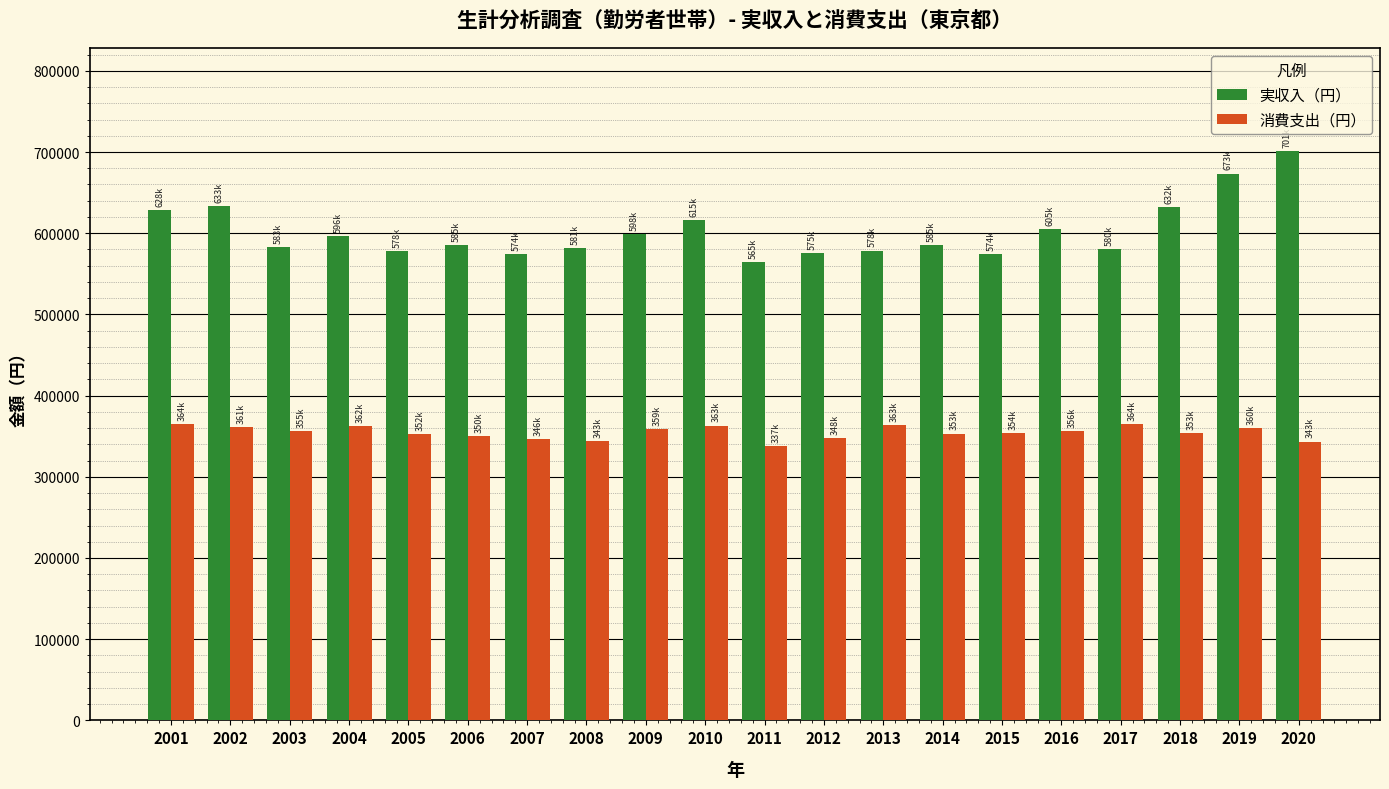

Rank the series by their average value, from lowest to highest.

消費支出（円）, 実収入（円）